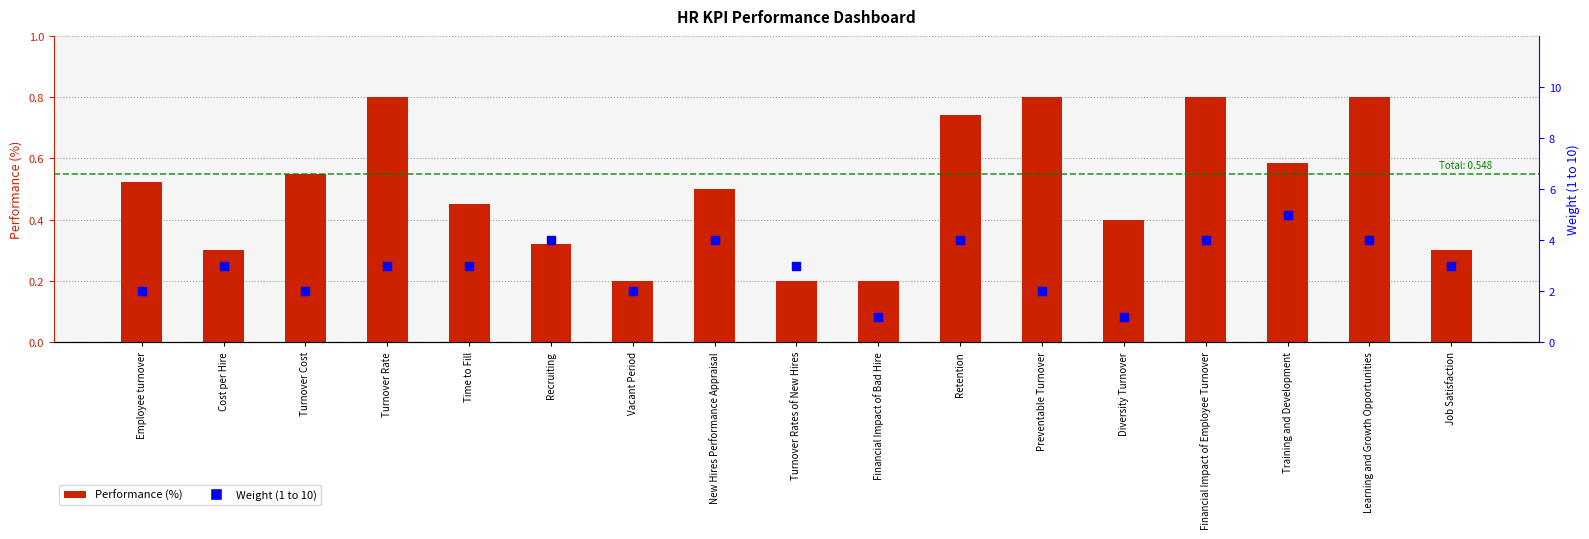

Which series contains the highest Y value?

Weight (1 to 10)